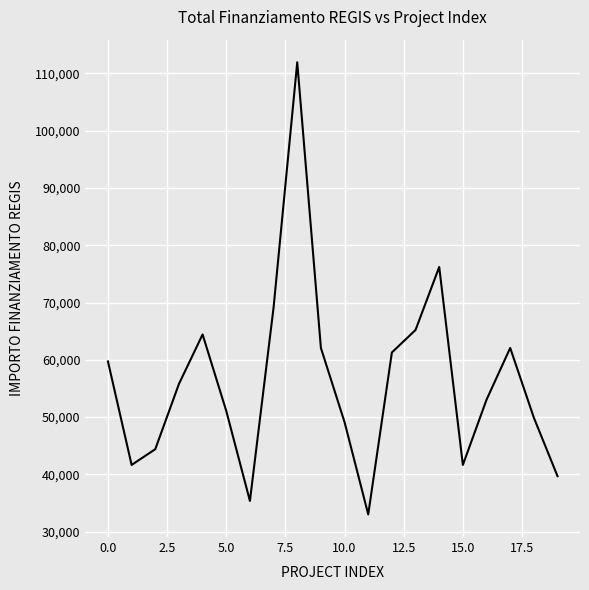

What is the maximum value shown in the chart?

111949.1